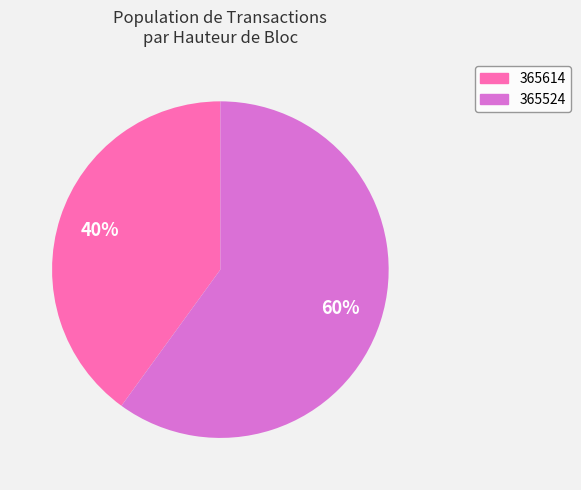

Combined, do 365524 and 365614 account for over 50%?

Yes